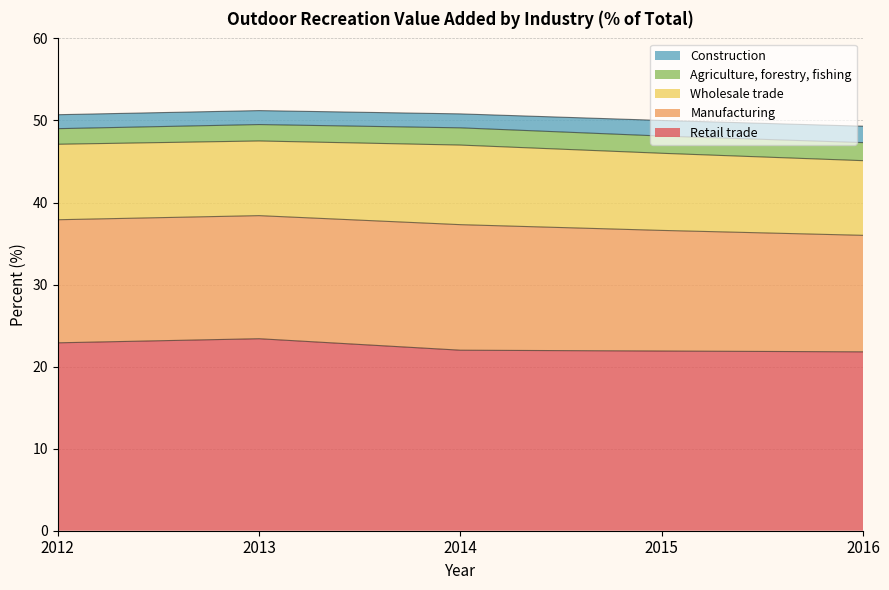

True or false: Agriculture, forestry, fishing has more than 2 interior local peaks.

False